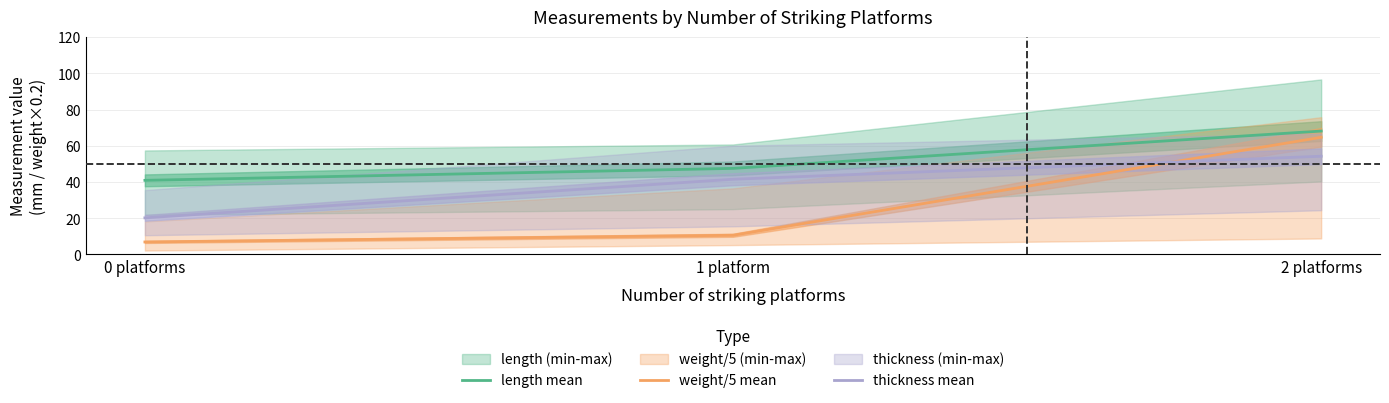

What is the total value across all series at 2 platforms?

187.0